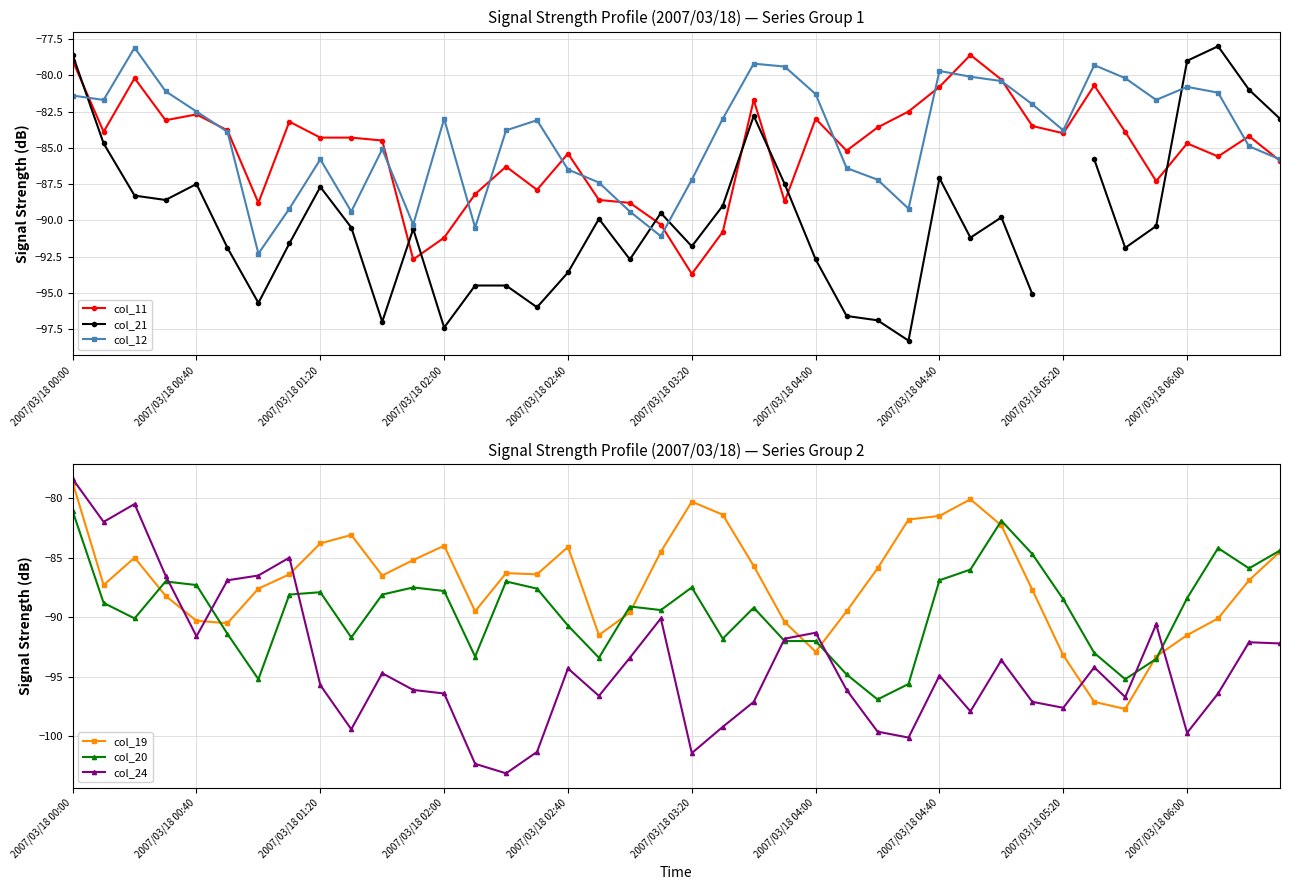

At which label does col_12 first exceed -83?

2007/03/18 00:00